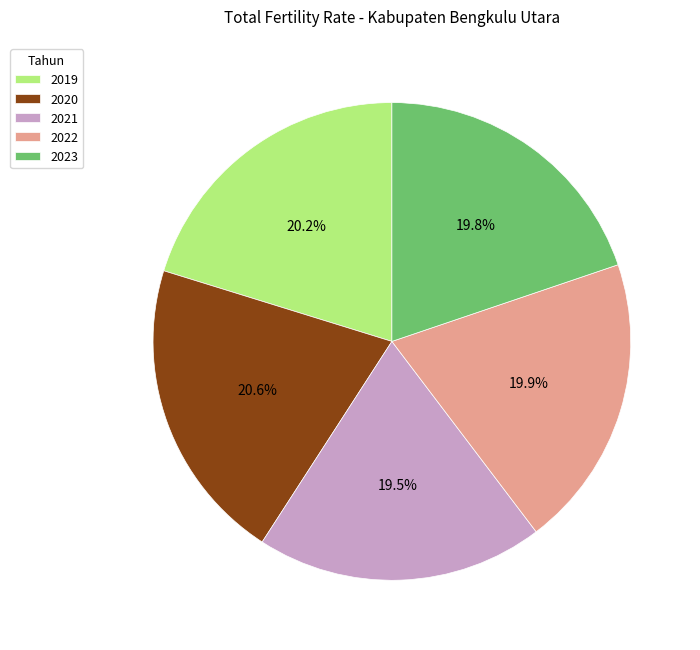

How many slices are in this pie chart?

5